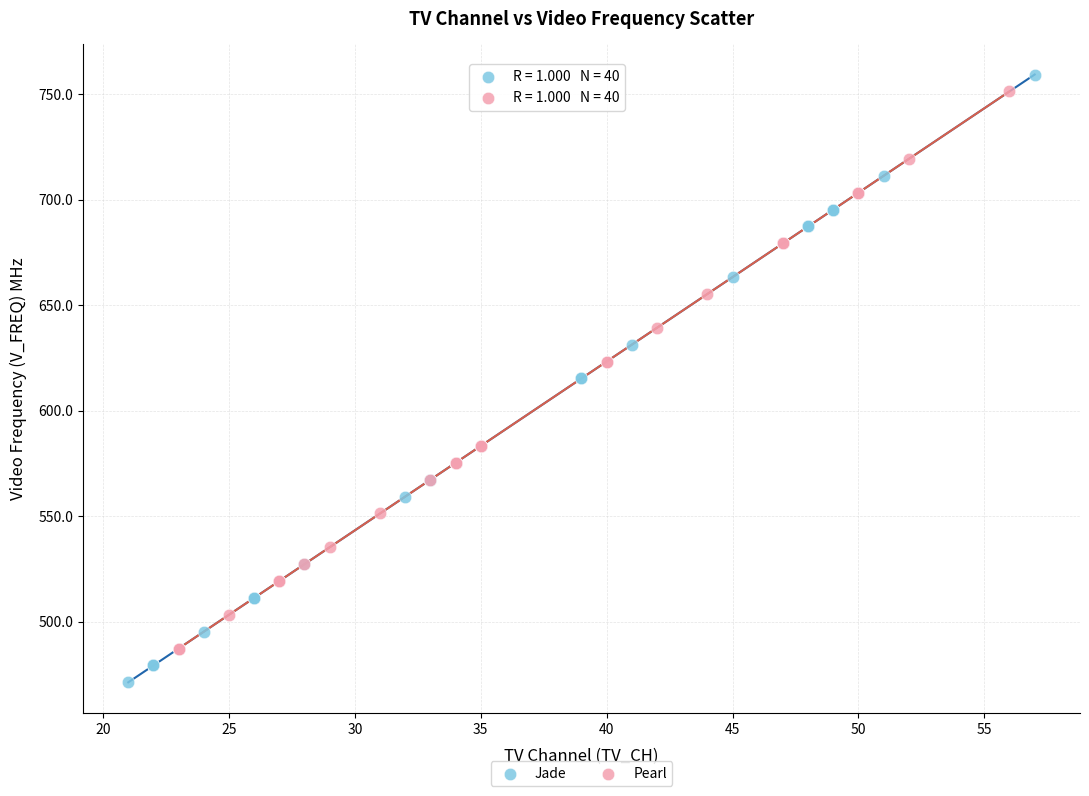

What are all the series names shown in the legend?

Jade, Pearl